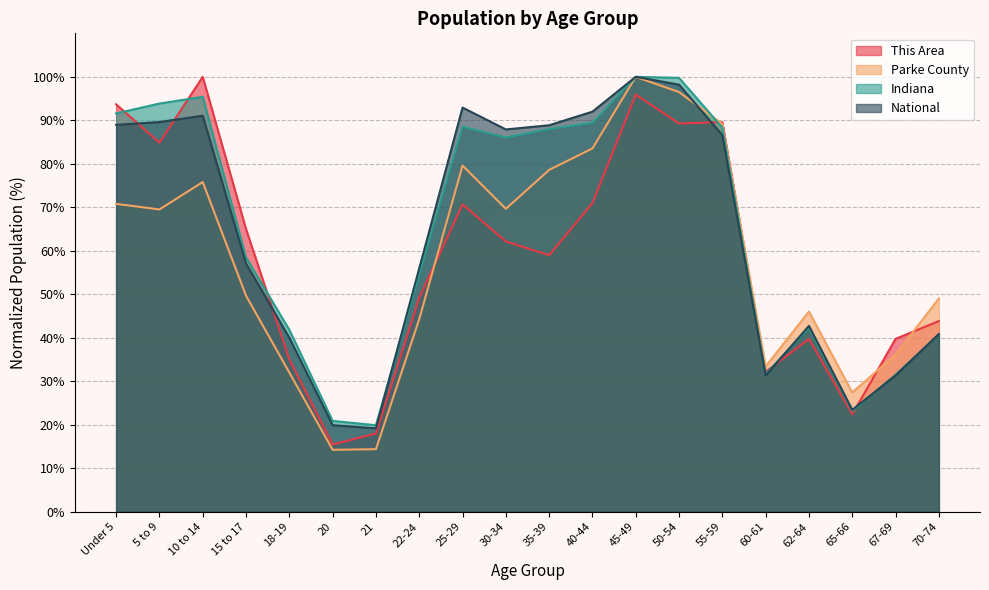

List the labels in order of Parke County value, largest first.

45-49, 50-54, 55-59, 40-44, 25-29, 35-39, 10 to 14, Under 5, 30-34, 5 to 9, 15 to 17, 70-74, 62-64, 22-24, 67-69, 60-61, 18-19, 65-66, 21, 20